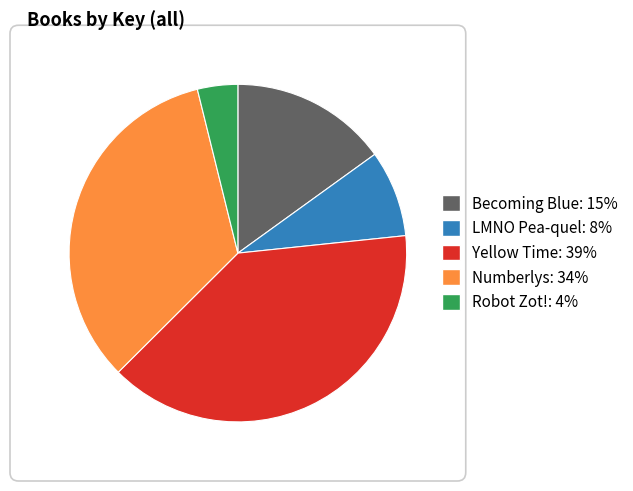

To the nearest percent, what percentage of the pie is LMNO Pea-quel?

8%